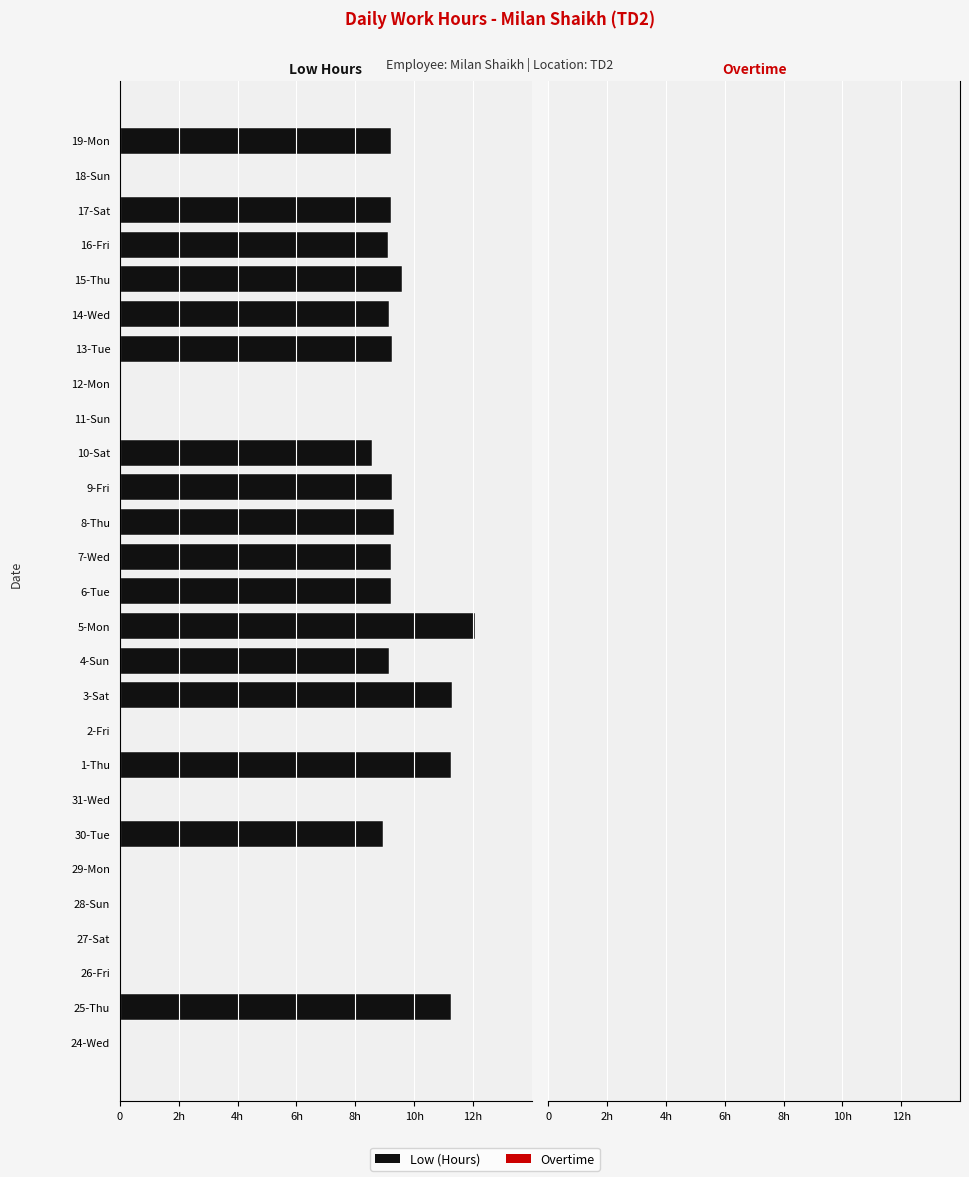

Are the bars horizontal?

Yes